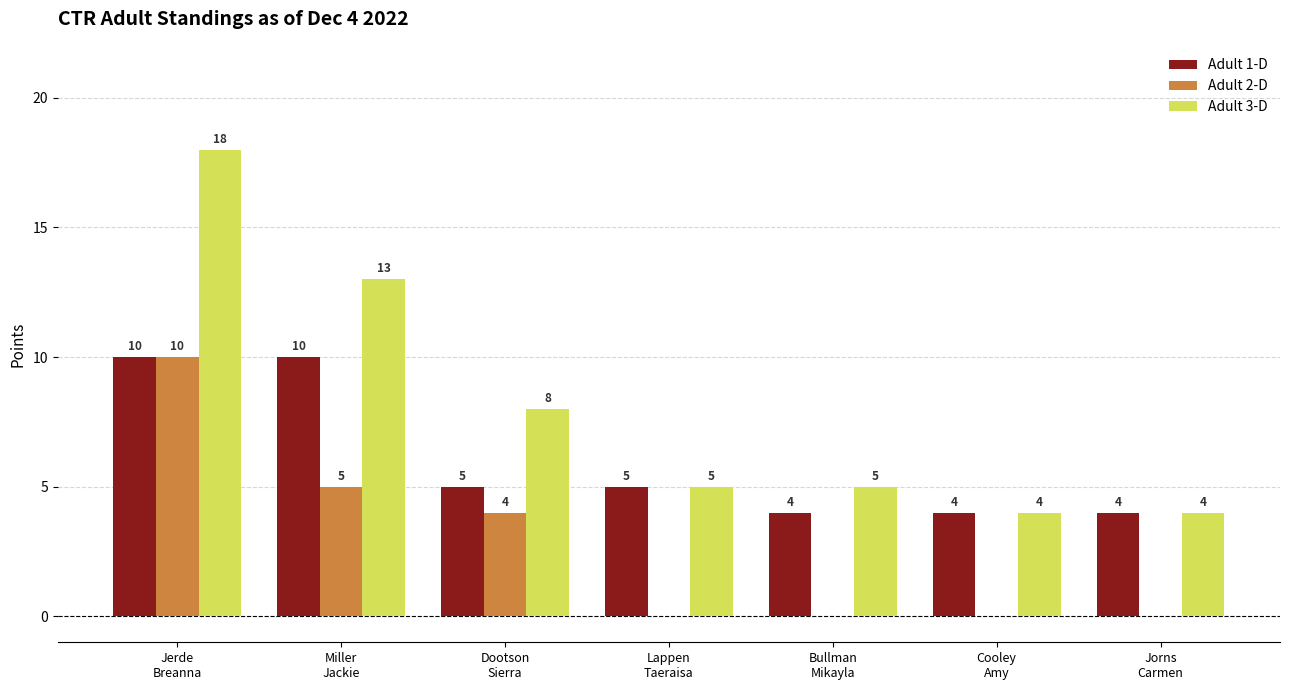

Does the chart contain stacked bars?

No